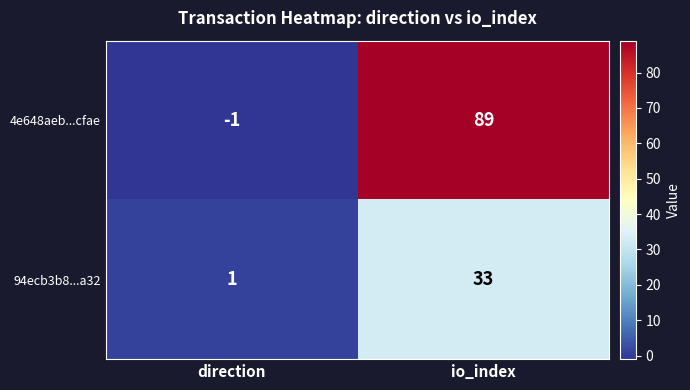

At which category is the sum across all series the highest?

io_index